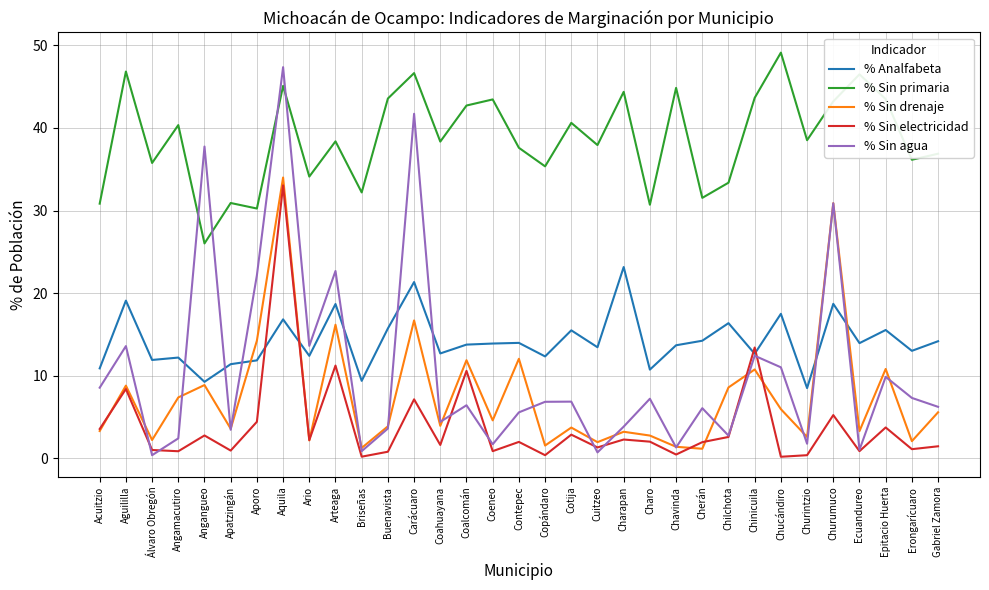

How many interior local valleys does the % Sin agua series have?

11